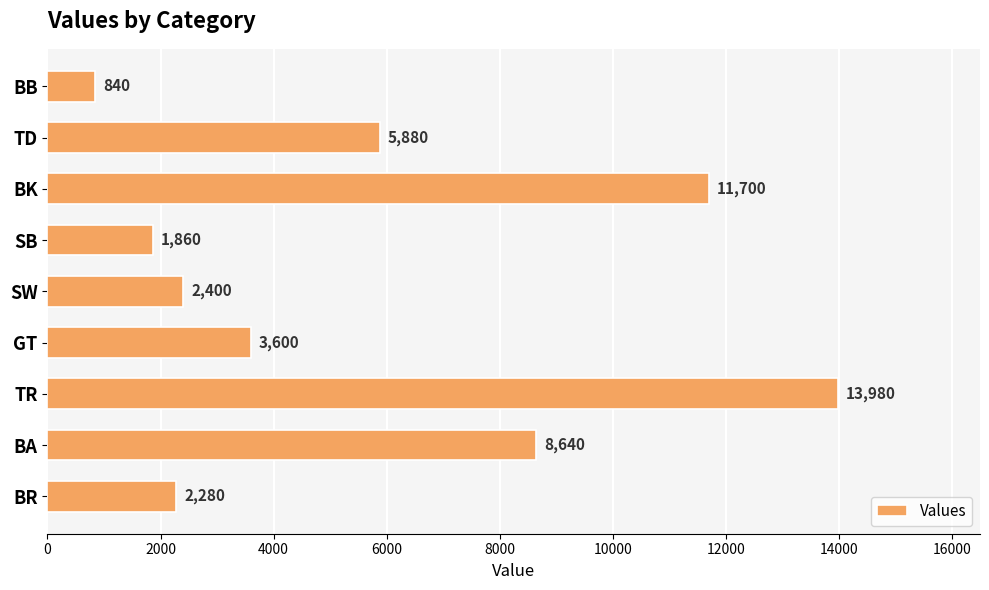

What is the average value?

5687